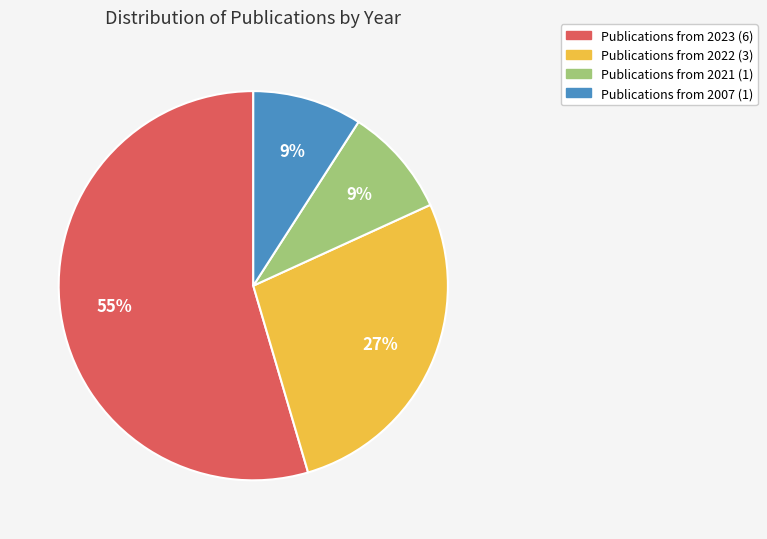

Is there a majority slice in this chart?

Yes